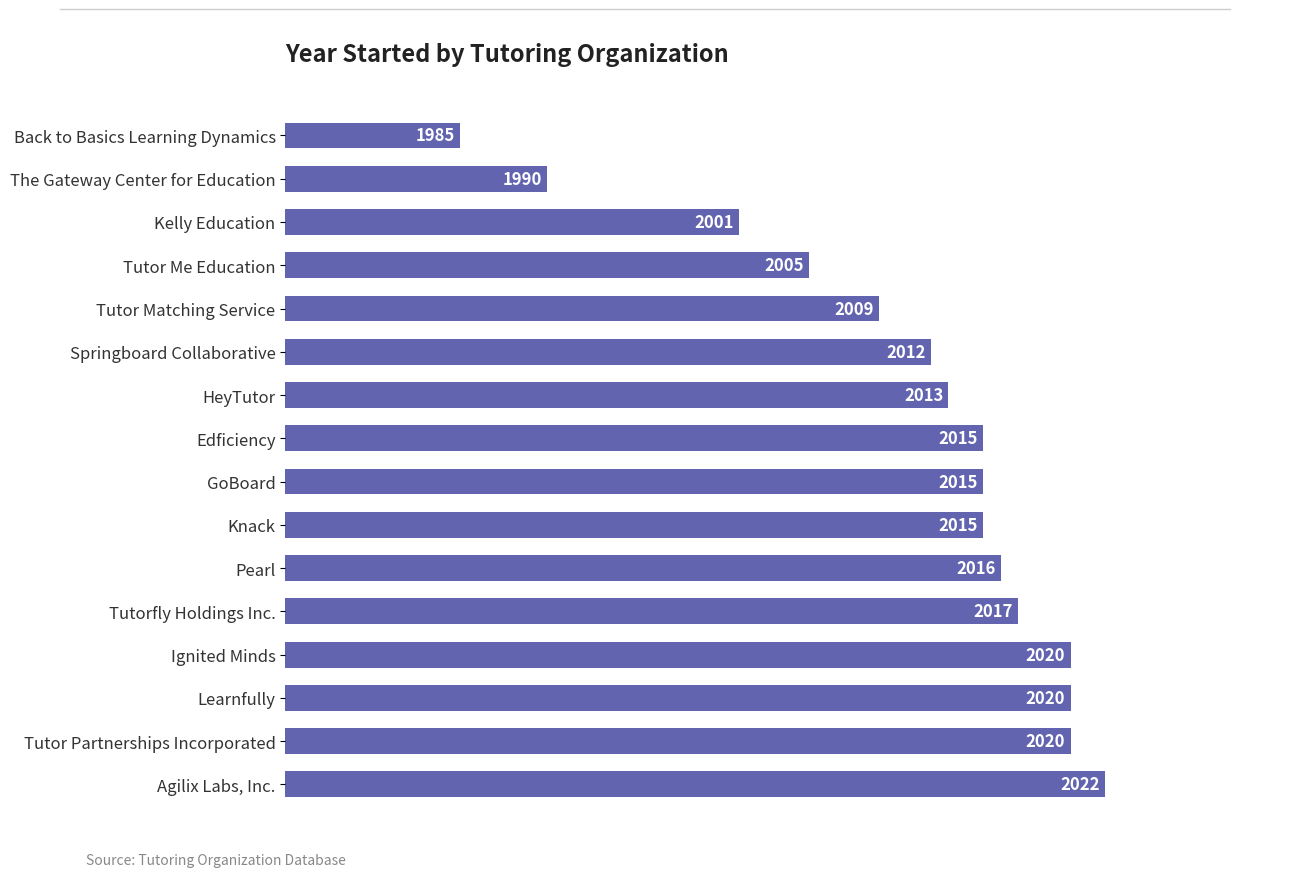

Reading bottom to top, what are all the values shown in this chart?

Agilix Labs, Inc.=2022	Tutor Partnerships Incorporated=2020	Learnfully=2020	Ignited Minds=2020	Tutorfly Holdings Inc.=2017	Pearl=2016	Knack=2015	GoBoard=2015	Edficiency=2015	HeyTutor=2013	Springboard Collaborative=2012	Tutor Matching Service=2009	Tutor Me Education=2005	Kelly Education=2001	The Gateway Center for Education=1990	Back to Basics Learning Dynamics=1985